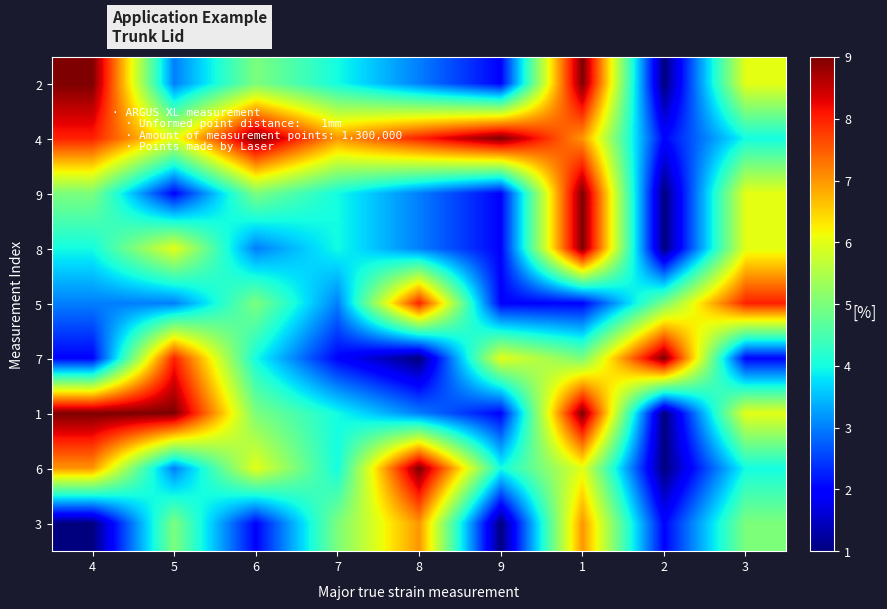

Reading right to left, list all the values displayed in this chart.

2: 3=6	2=1	1=9	9=2	8=3	7=4	6=5	5=3	4=9
4: 3=4	2=2	1=7	9=9	8=8	7=7	6=9	5=6	4=8
9: 3=6	2=1	1=9	9=2	8=3	7=4	6=5	5=2	4=5
8: 3=6	2=1	1=9	9=2	8=3	7=4	6=3	5=6	4=4
5: 3=8	2=5	1=2	9=2	8=8	7=3	6=5	5=3	4=3
7: 3=2	2=9	1=5	9=6	8=1	7=2	6=4	5=8	4=2
1: 3=6	2=1	1=9	9=2	8=3	7=4	6=5	5=9	4=9
6: 3=4	2=1	1=6	9=4	8=9	7=4	6=6	5=3	4=7
3: 3=5	2=2	1=7	9=1	8=7	7=5	6=2	5=5	4=1